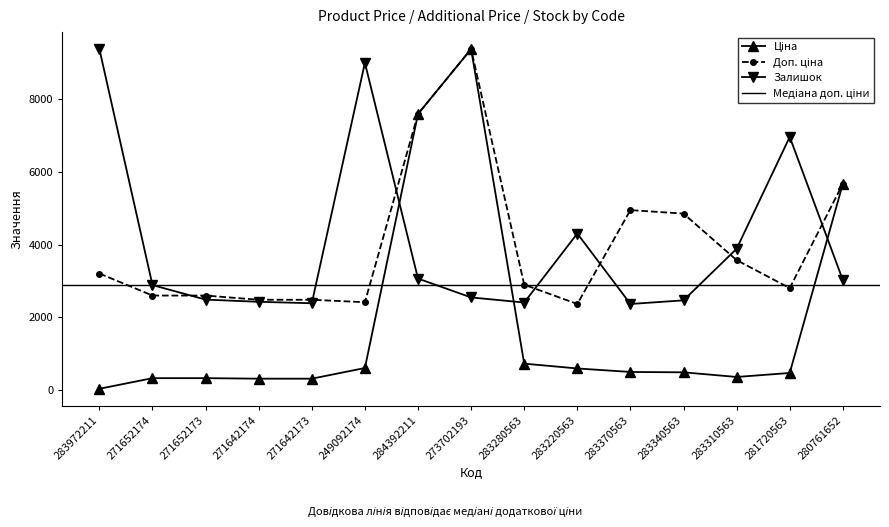

The Залишок series shows 2366.5 at 283370563. True or false?

True